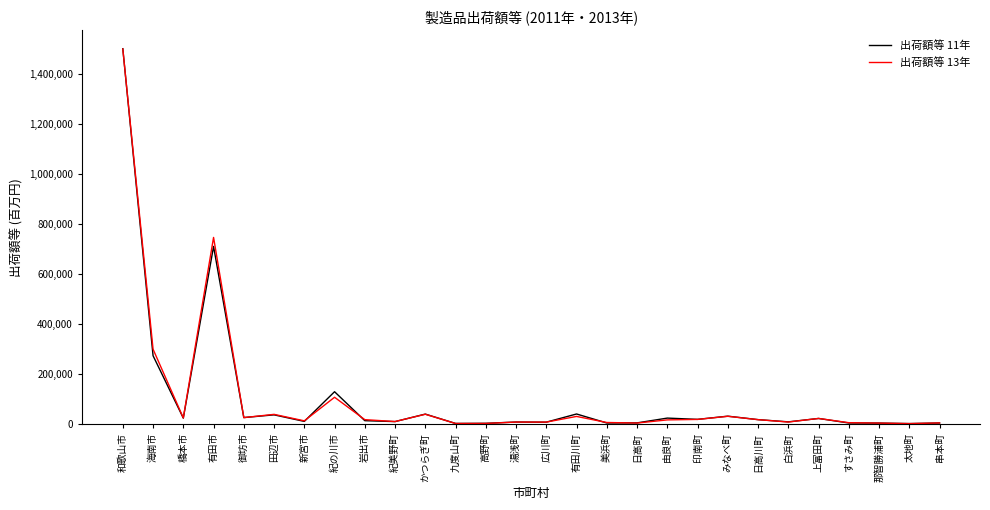

At which category is the sum across all series the highest?

和歌山市